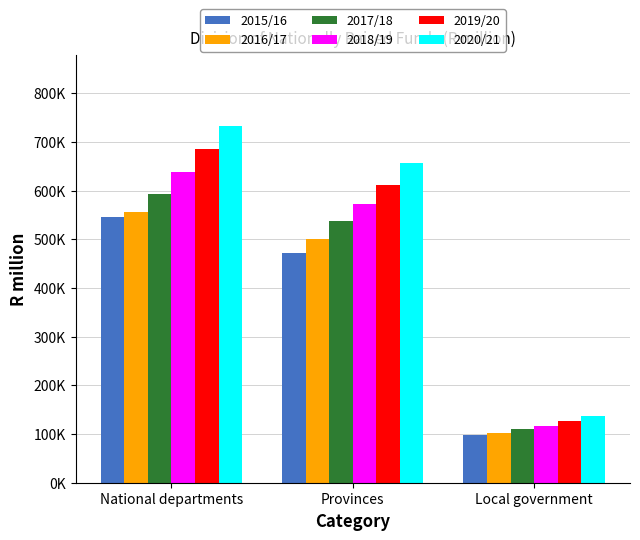

What value does the 2018/19 series have at National departments?

638170.4